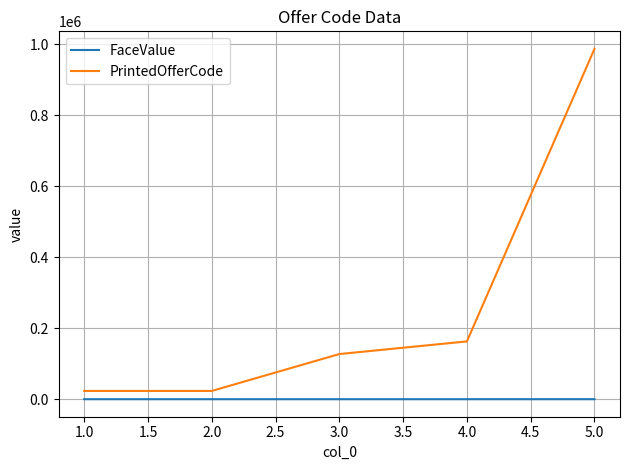

Does the chart display data point markers on the line(s)?

No